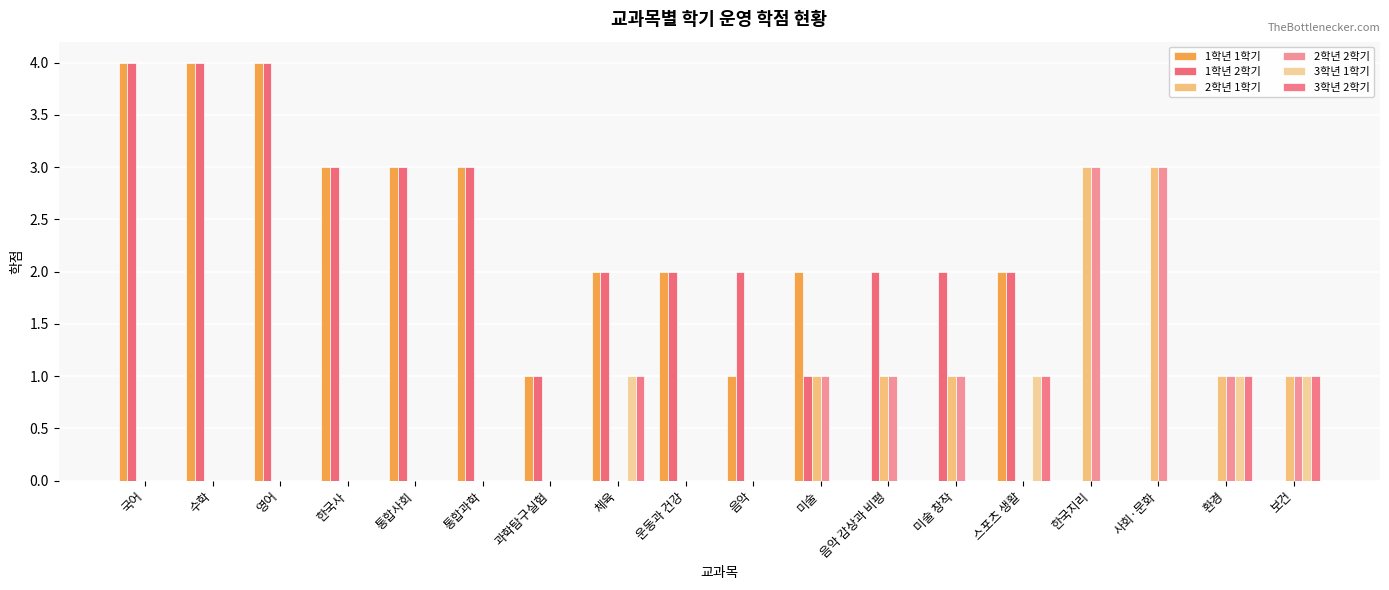

Is it true that 2학년 2학기 equals -1 at 한국사?

False